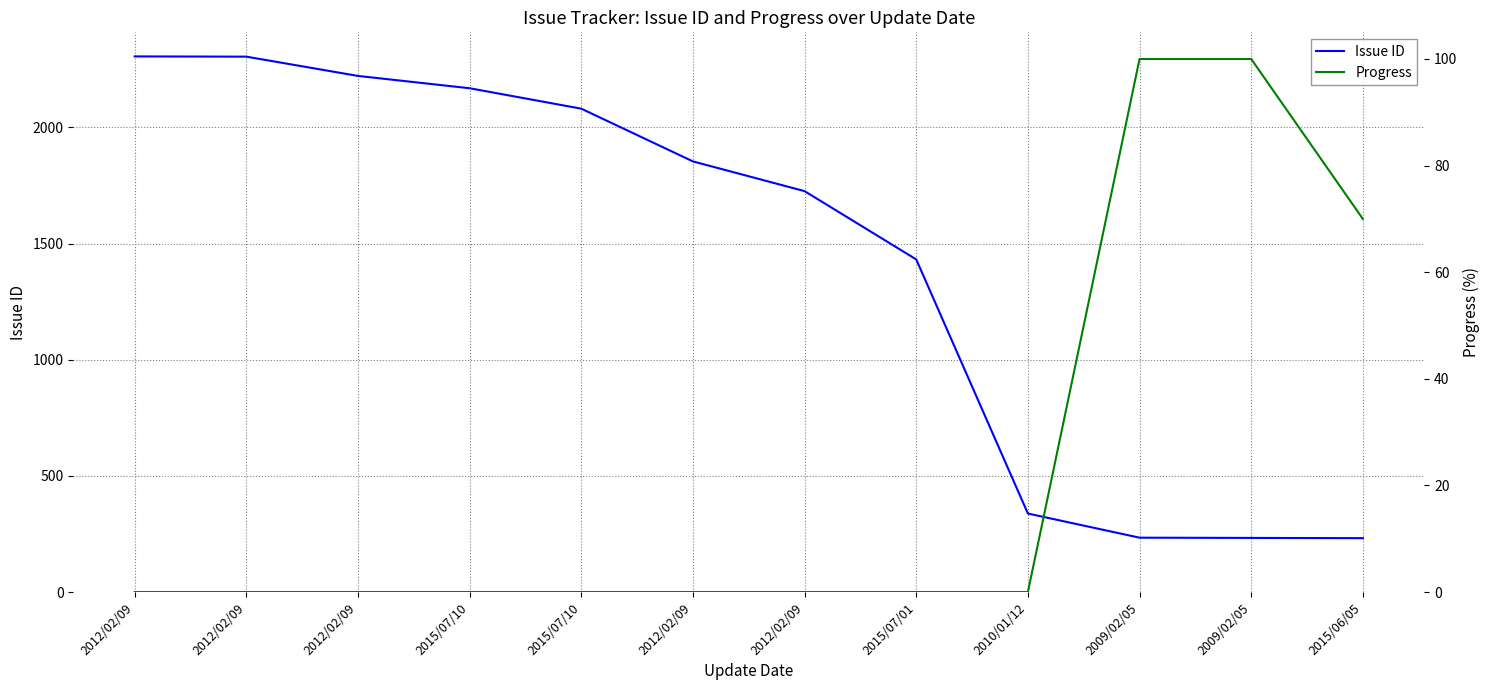

Reading left to right, transcribe all the data shown in this chart.

Issue ID: 2012/02/09=2306	2012/02/09=2305	2012/02/09=2222	2015/07/10=2169	2015/07/10=2081	2012/02/09=1854	2012/02/09=1726	2015/07/01=1432	2010/01/12=338	2009/02/05=234	2009/02/05=233	2015/06/05=232
Progress: 2012/02/09=0	2012/02/09=0	2012/02/09=0	2015/07/10=0	2015/07/10=0	2012/02/09=0	2012/02/09=0	2015/07/01=0	2010/01/12=0	2009/02/05=100	2009/02/05=100	2015/06/05=70